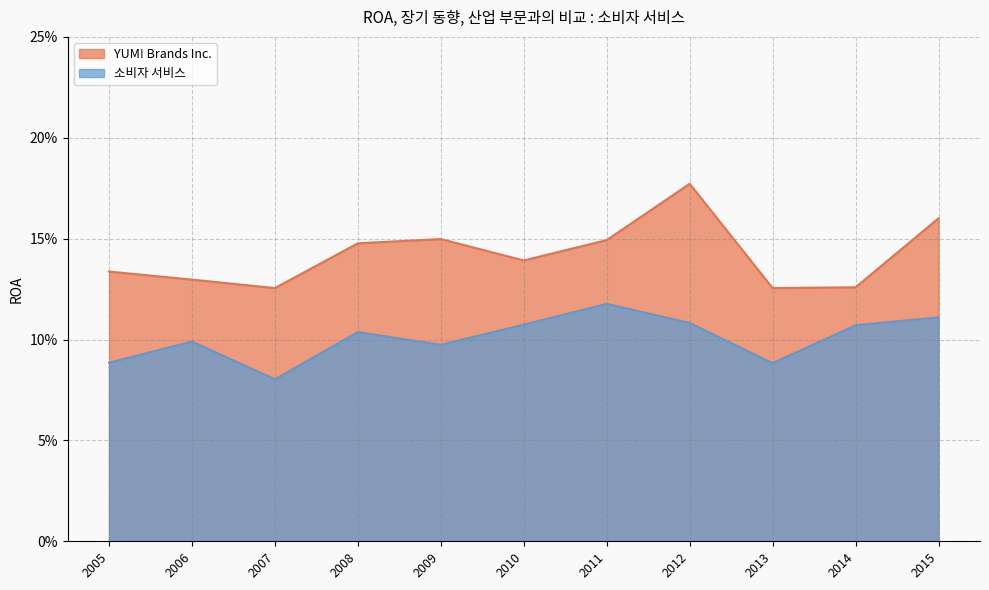

Between 2007 and 2006, which is larger?

2006